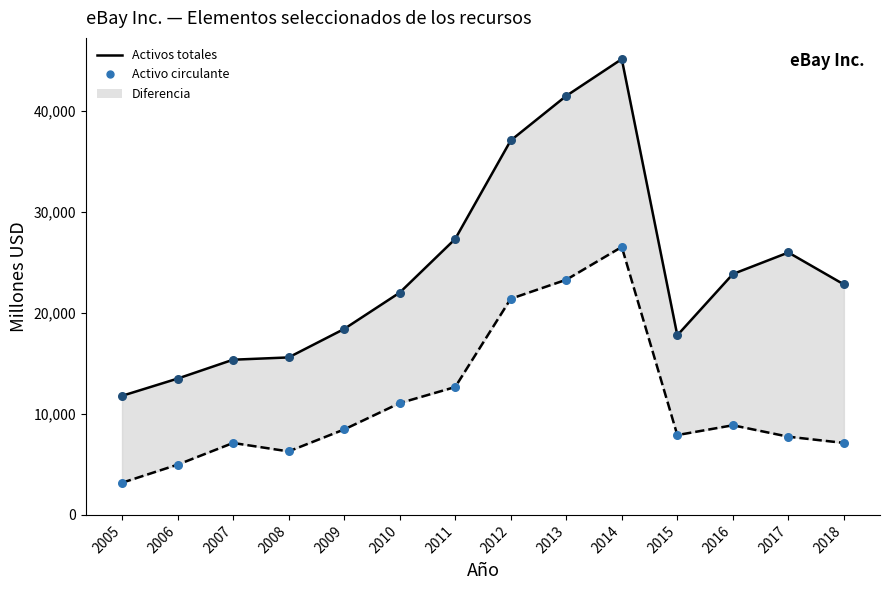

Which series has the largest total across all categories?

Activos totales